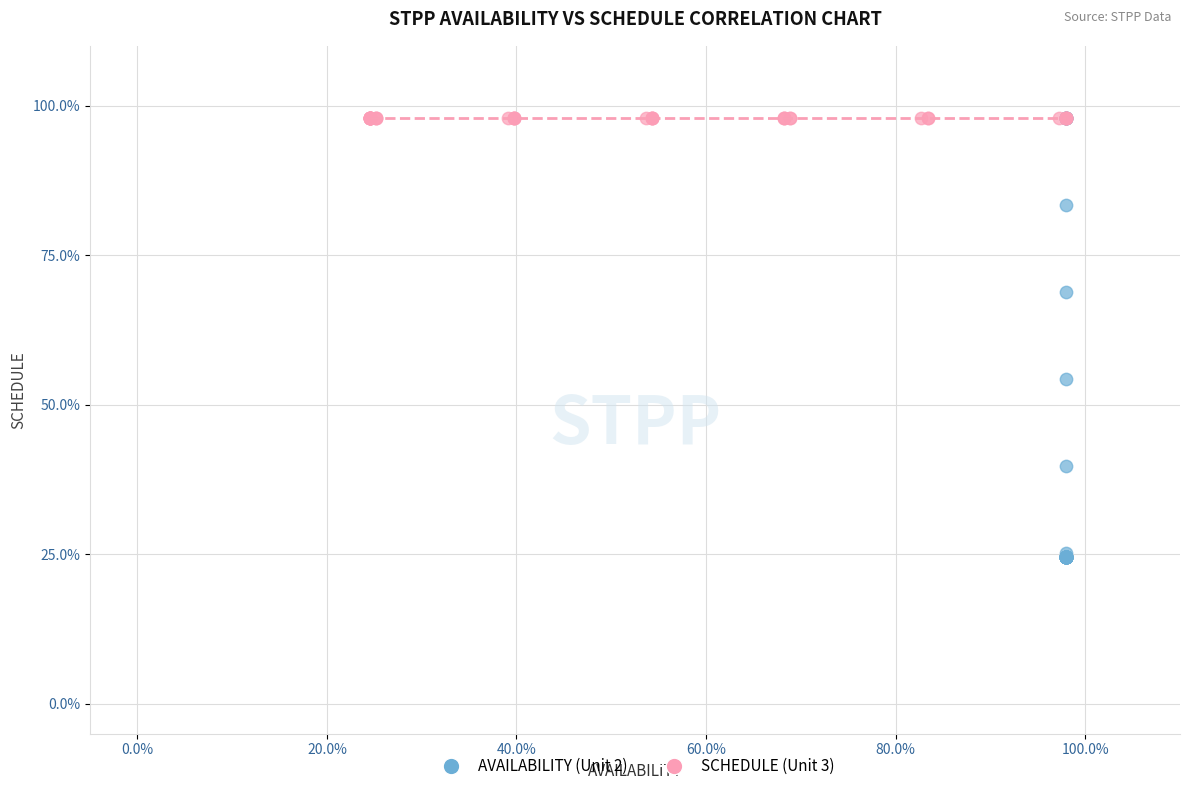

What are all the series names shown in the legend?

AVAILABILITY (Unit 2), SCHEDULE (Unit 3)